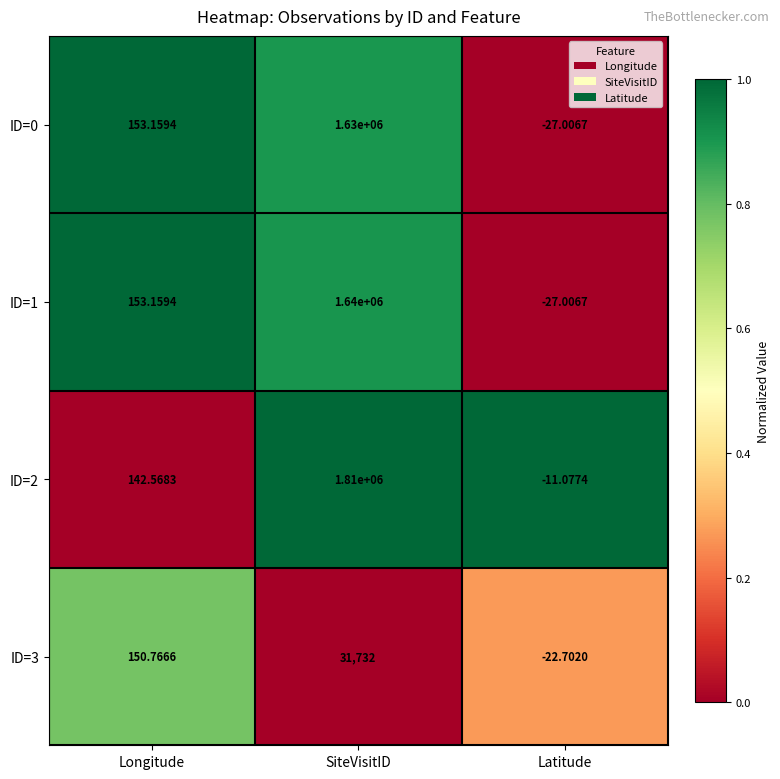

Rank the series by their maximum value, from highest to lowest.

ID=2, ID=1, ID=0, ID=3